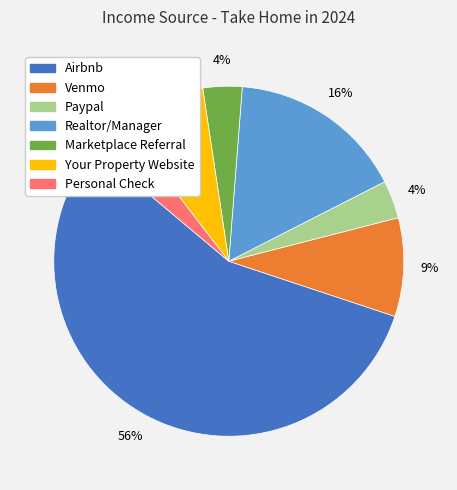

Which slice represents more than half of the pie?

Airbnb